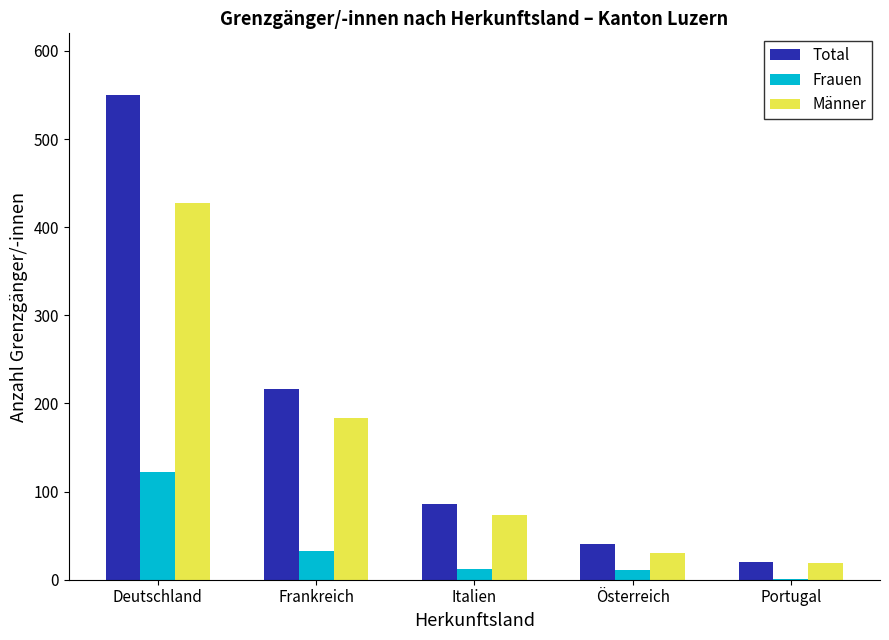

What is the maximum value shown in the chart?

550